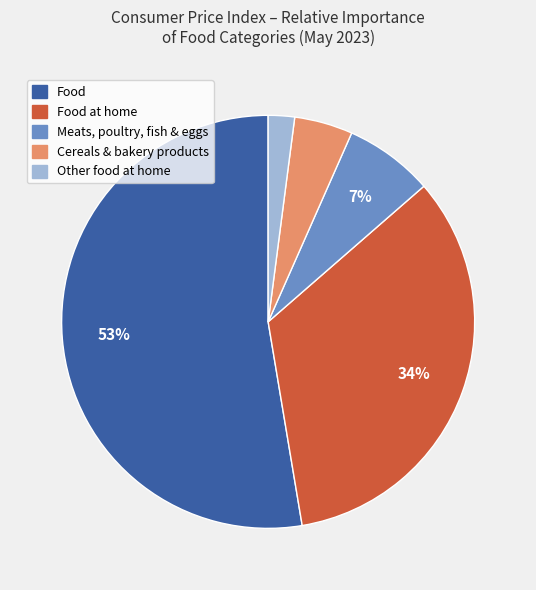

Does any single category account for the majority?

Yes